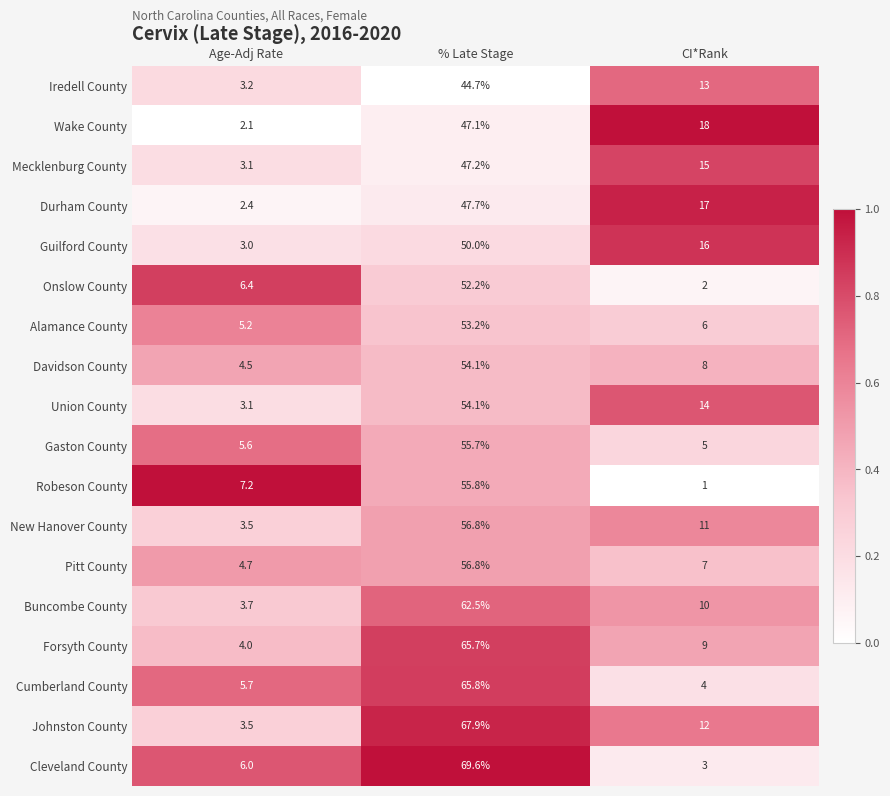

What is the difference between the maximum and minimum values in the Durham County series?

45.3